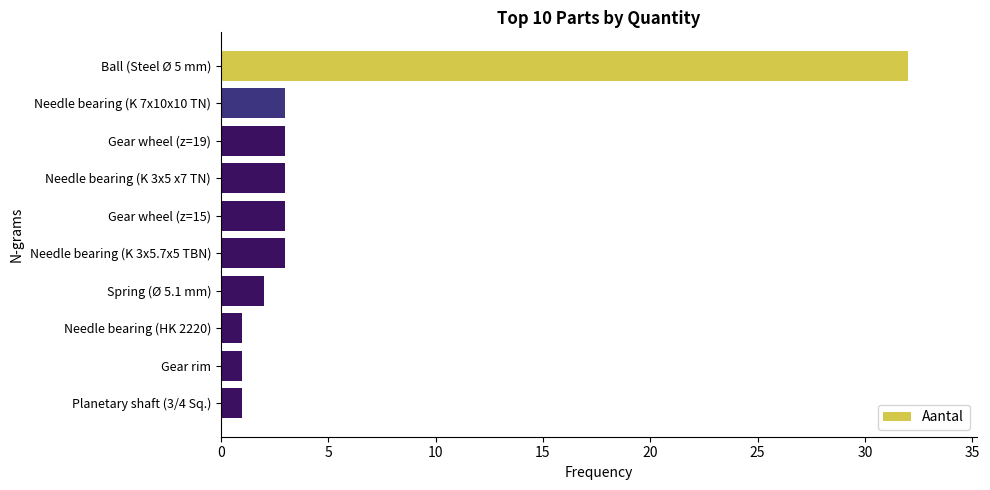

Which has a higher value, Needle bearing (HK 2220) or Needle bearing (K 3x5 x7 TN)?

Needle bearing (K 3x5 x7 TN)